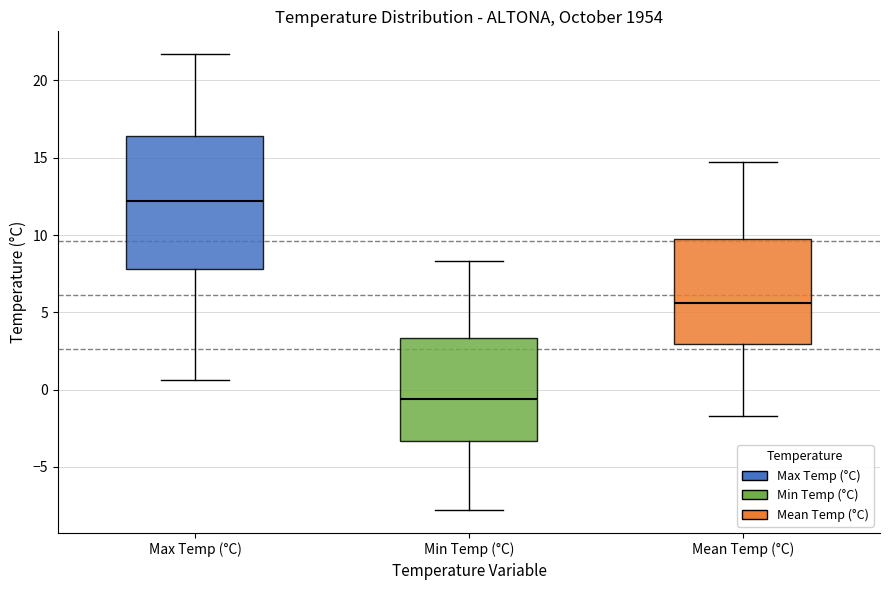

Reading left to right, transcribe this box plot: for each box, give where its median line is, the range the box spans, and where its two whiskers end, as read against the y-axis. The values are not printed on the chart, so give them approximately, as read against the axis.

Max Temp (°C): median 12.0, box 8.0 to 16.5, whiskers 0.5 to 21.5
Min Temp (°C): median -0.5, box -3.5 to 3.5, whiskers -8.0 to 8.5
Mean Temp (°C): median 5.5, box 3.0 to 10.0, whiskers -1.5 to 14.5